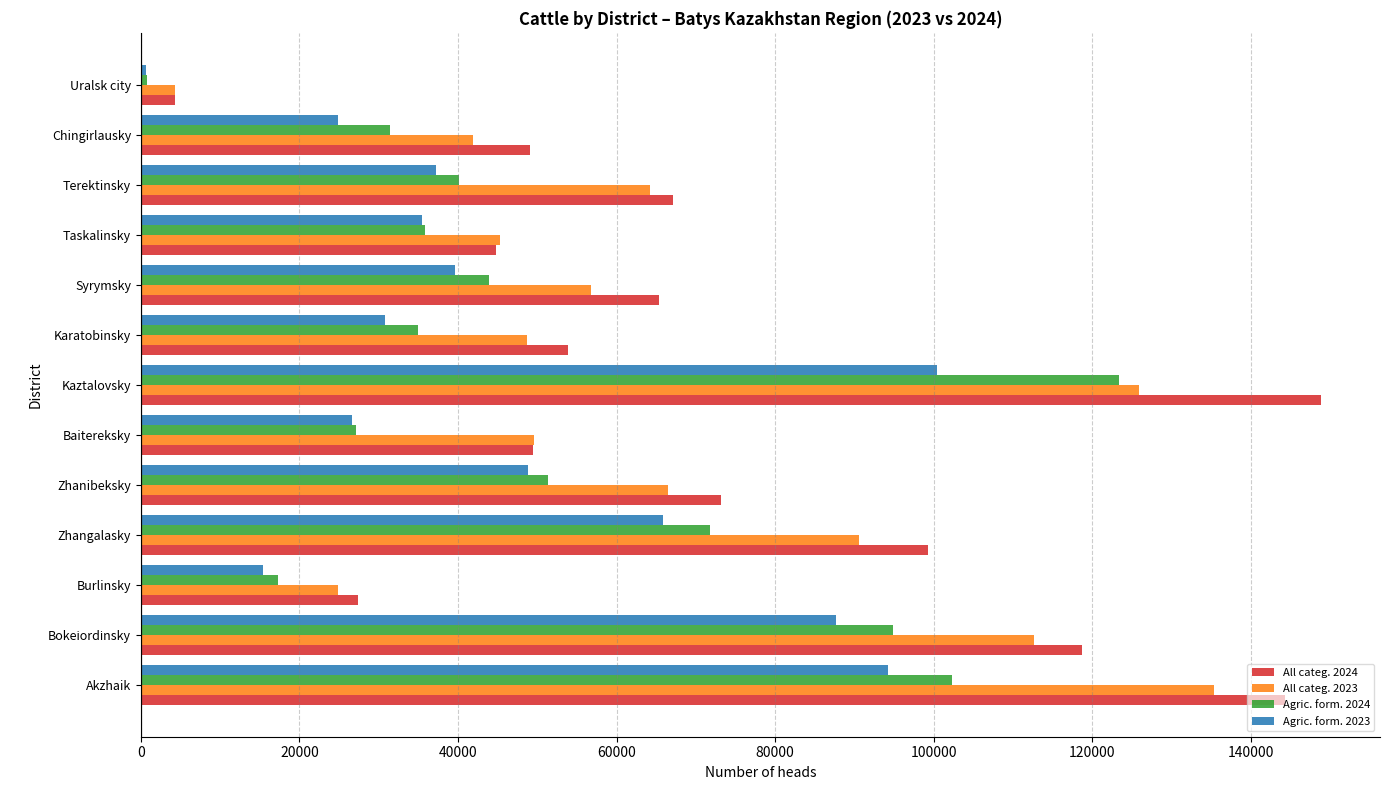

At which category is the sum across all series the highest?

Kaztalovsky